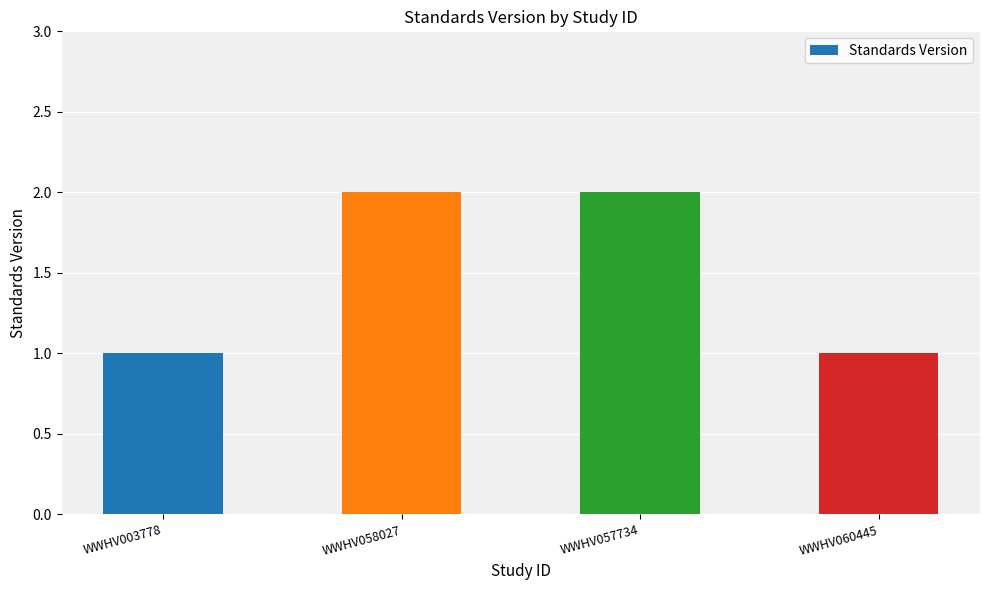

How many values are below 2?

2